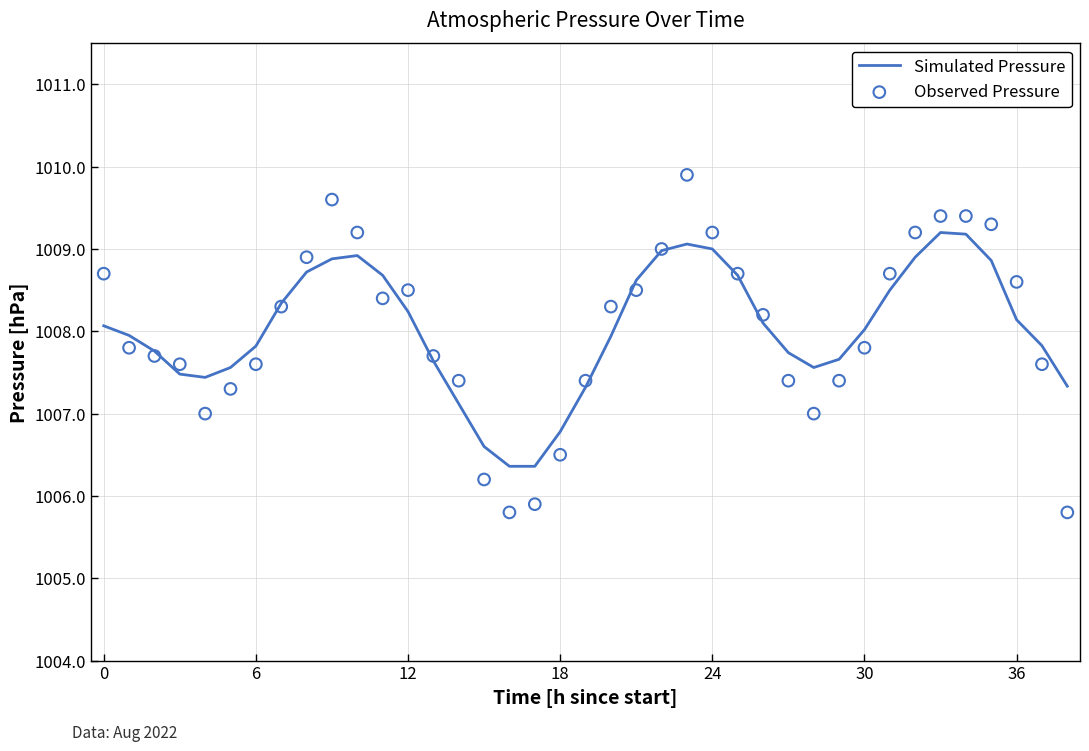

Which series has the largest total across all categories?

Simulated Pressure